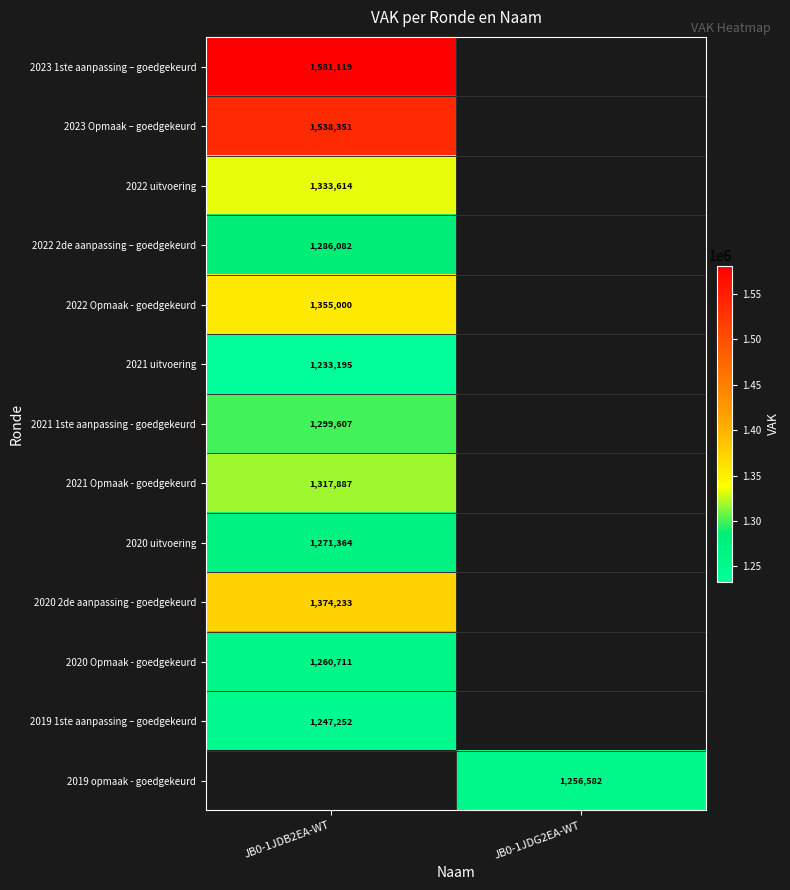

True or false: 2023 Opmaak – goedgekeurd has a value of 1538351 at JB0-1JDB2EA-WT.

True